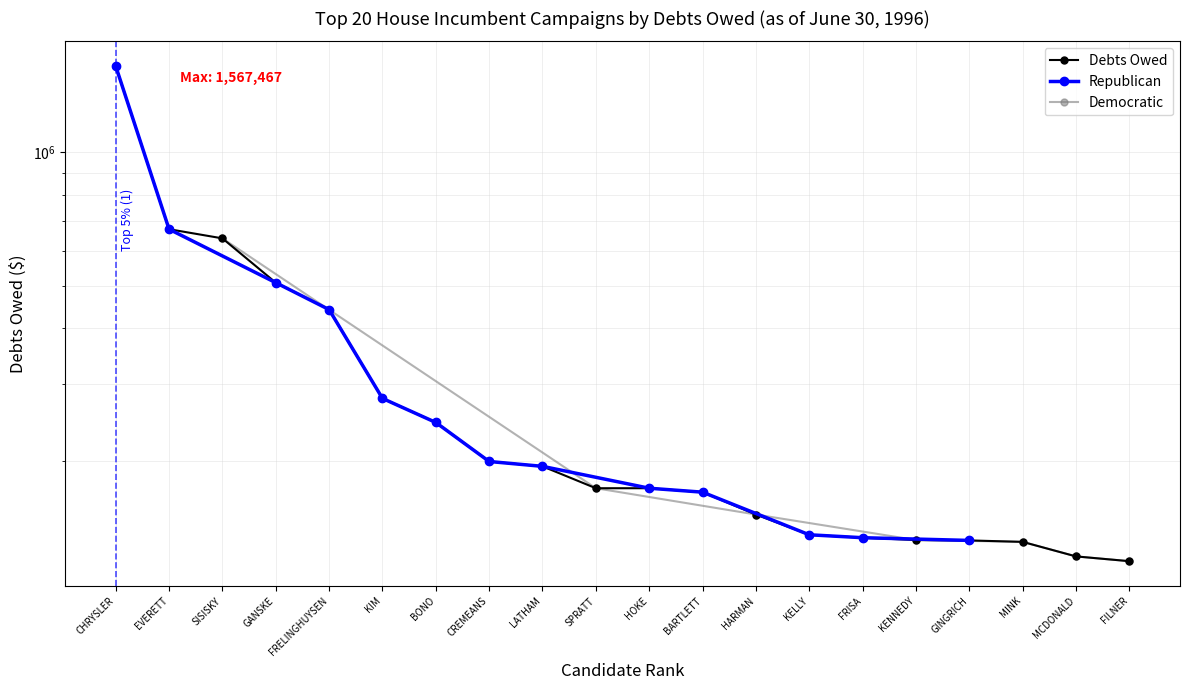

At which category does the chart reach its minimum across all series?

FILNER